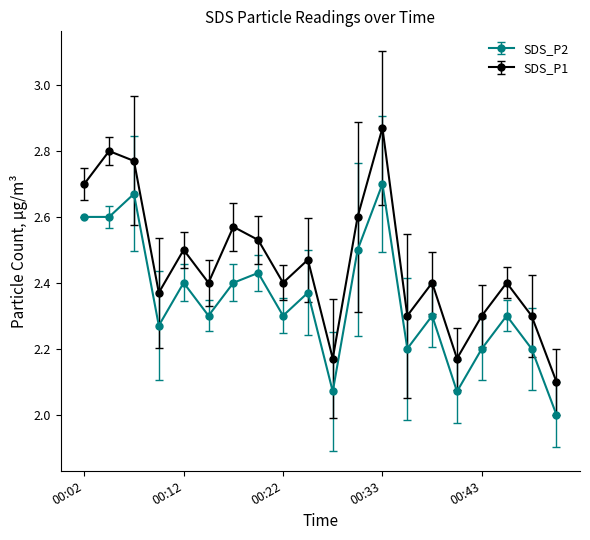

True or false: SDS_P1 and SDS_P2 intersect in this chart.

False